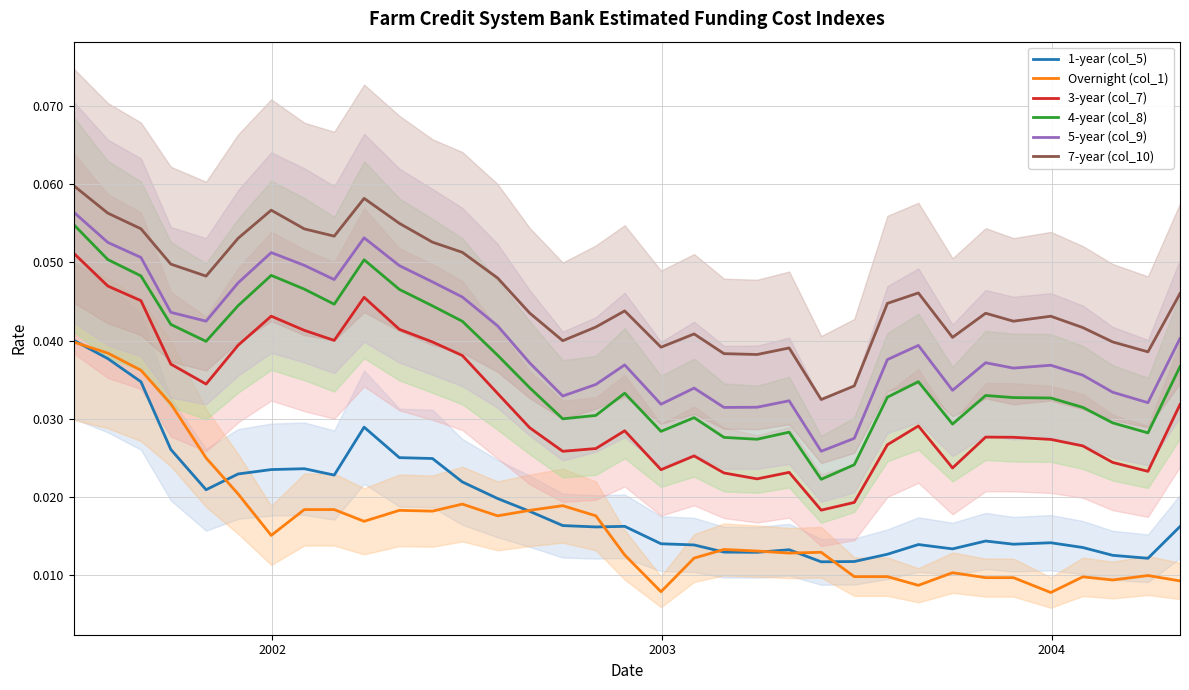

True or false: 4-year (col_8) and 1-year (col_5) cross at least once.

False